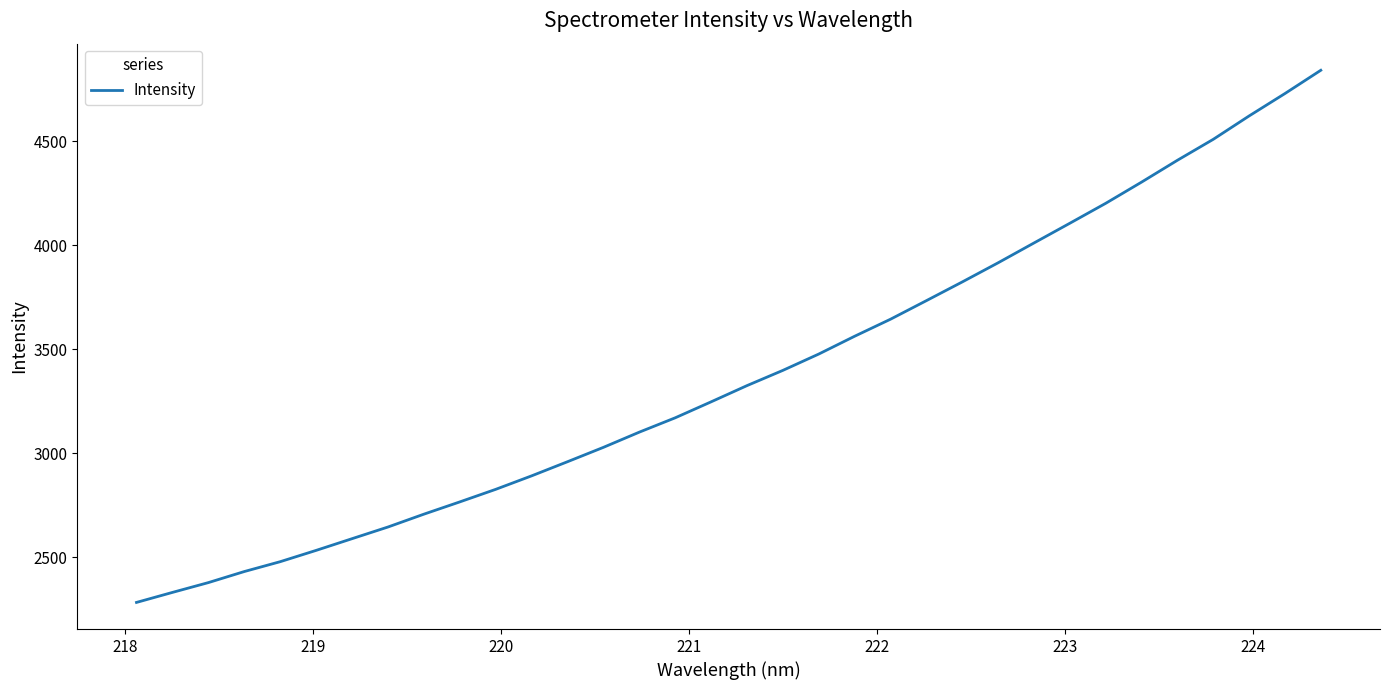

Reading left to right, extract all data points from this chart.

2283.5	2331.6	2378.7	2431.8	2479.2	2533.6	2589.8	2645.9	2707.6	2766.6	2826.9	2891.7	2959.7	3028.7	3101.8	3170.6	3247.4	3325.3	3398.6	3477.0	3562.6	3644.4	3733.6	3823.5	3915.6	4010.8	4105.6	4201.3	4303.2	4408.2	4508.8	4621.1	4728.8	4840.6